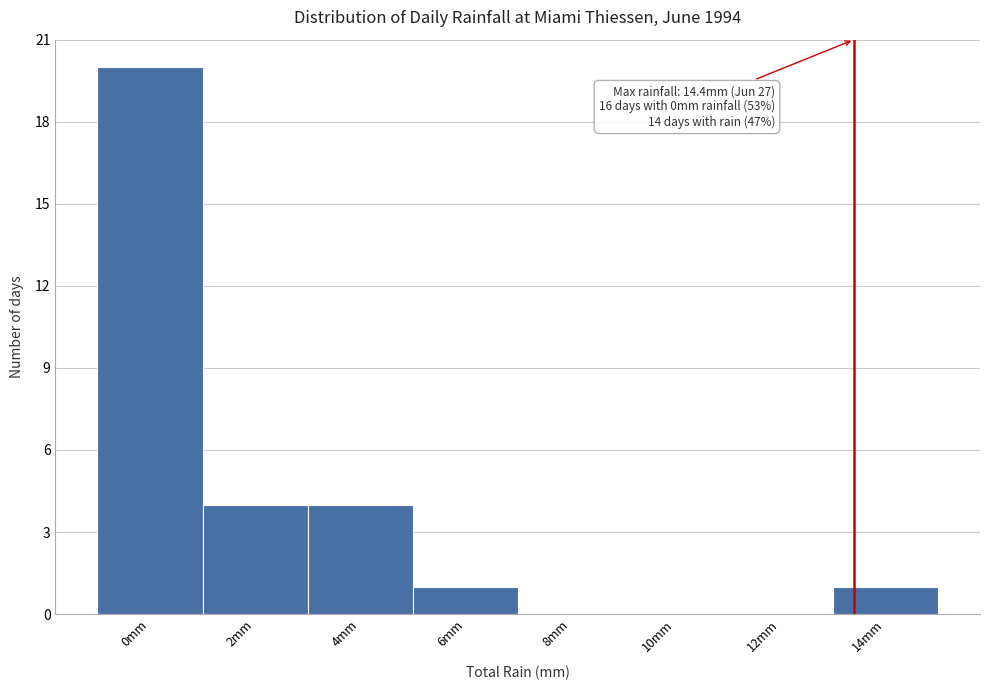

Reading left to right, what are all the values shown in this chart?

0mm=20	2mm=4	4mm=4	6mm=1	8mm=0	10mm=0	12mm=0	14mm=1